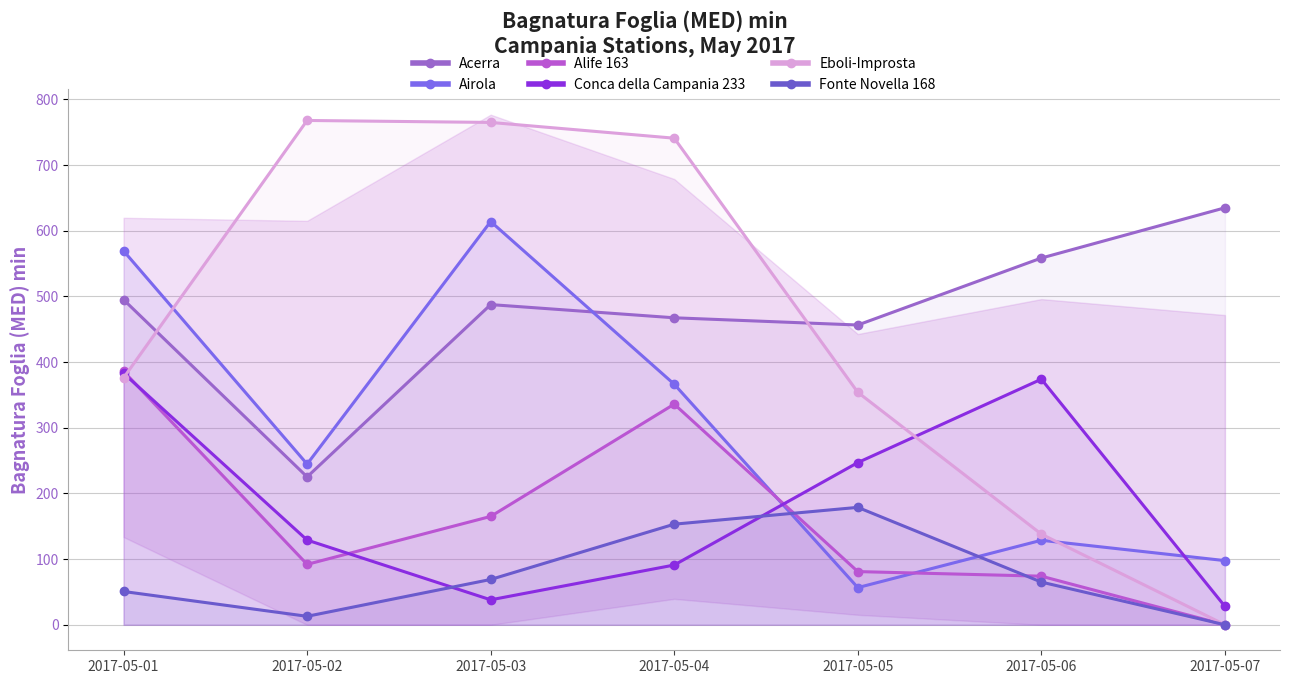

Which category has the highest value across all series?

2017-05-02